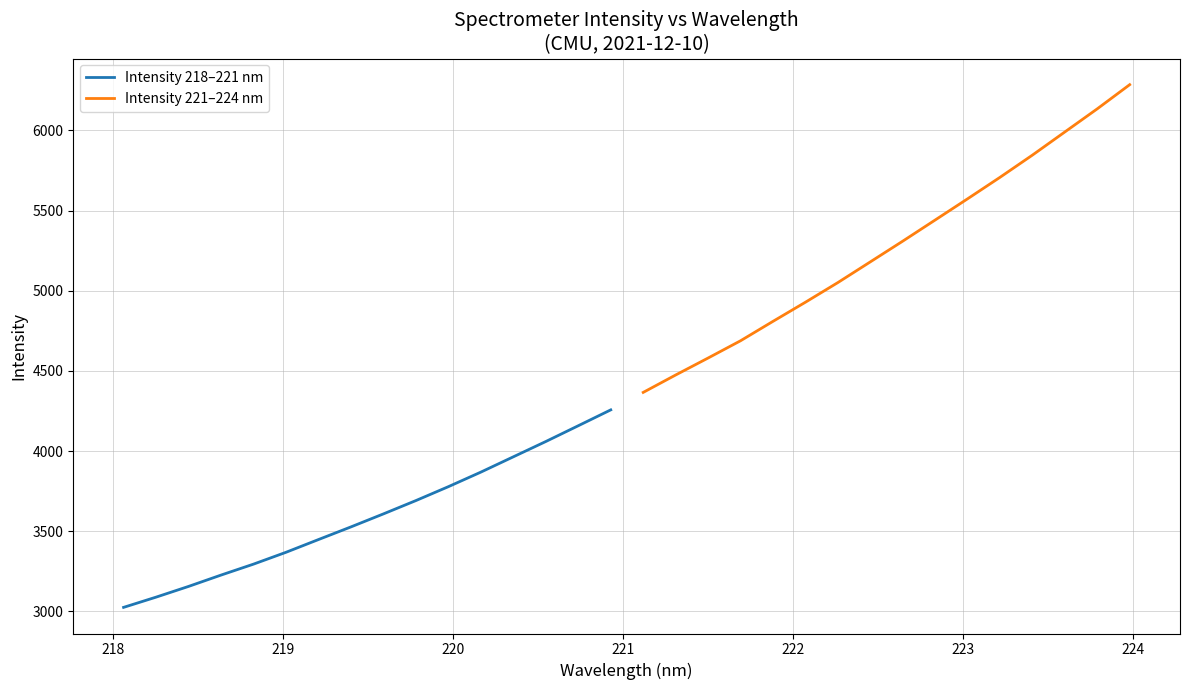

What is the average value of the Intensity 218–221 nm series?

3595.6